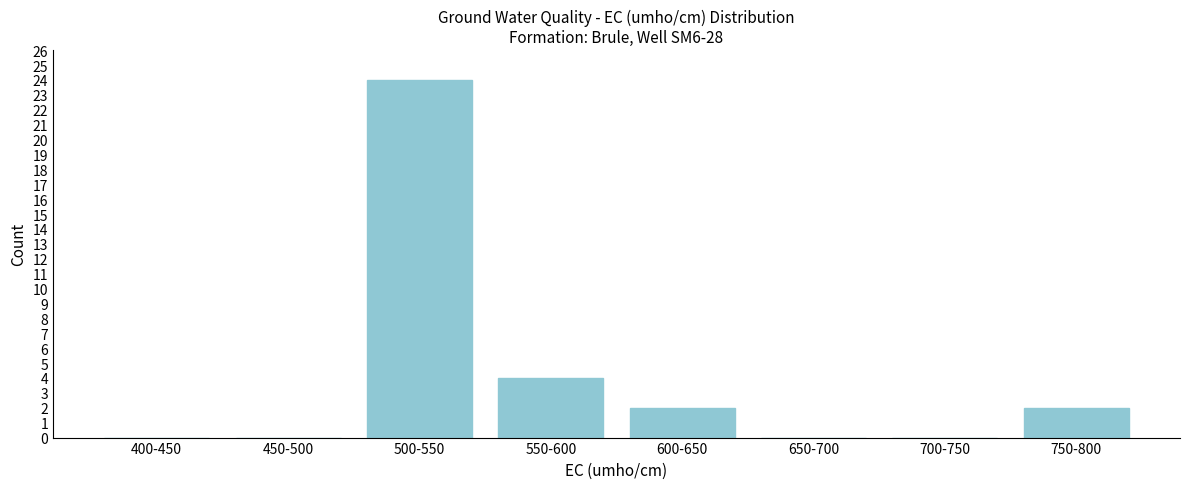

Reading left to right, what are all the values shown in this chart?

400-450=0	450-500=0	500-550=24	550-600=4	600-650=2	650-700=0	700-750=0	750-800=2